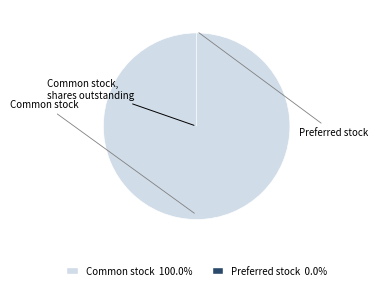

Which slice represents more than half of the pie?

Common stock, shares outstanding